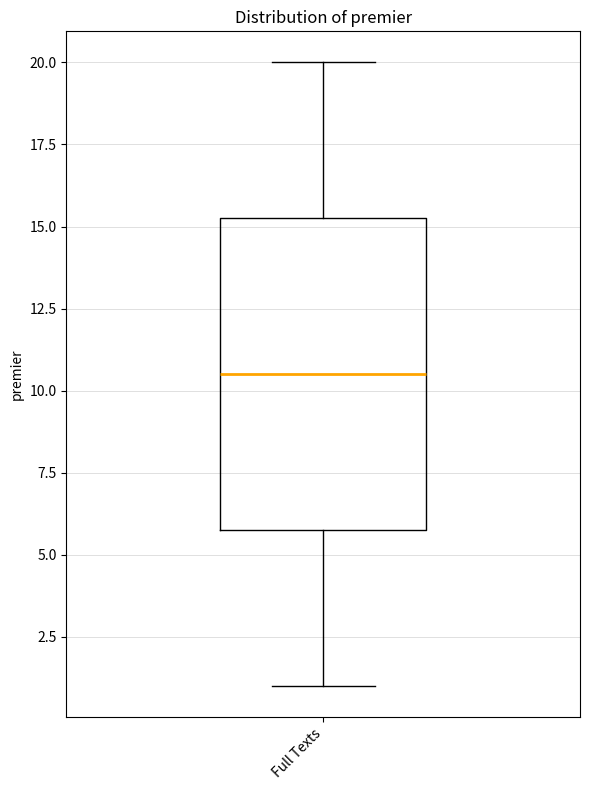

Transcribe this box plot: give where the median line is, the range the box spans, and where the two whiskers end, as read against the y-axis. The values are not printed on the chart, so give them approximately, as read against the axis.

median 10.5, box 6.0 to 15.5, whiskers 1.0 to 20.0